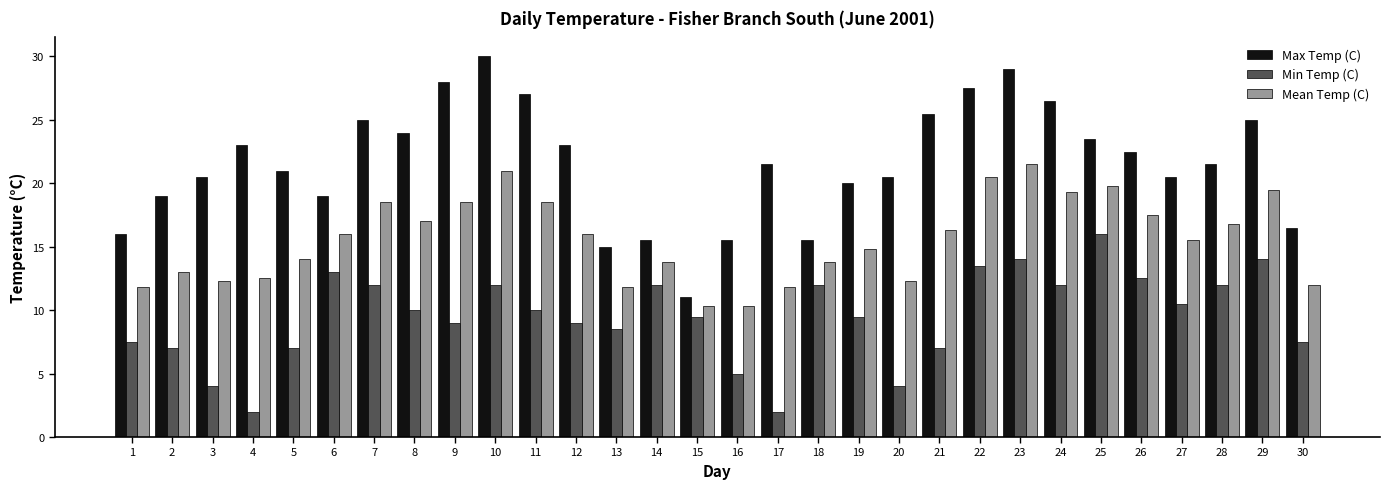

What is the value of the Min Temp (C) bar at the 20th from the left?

4.0